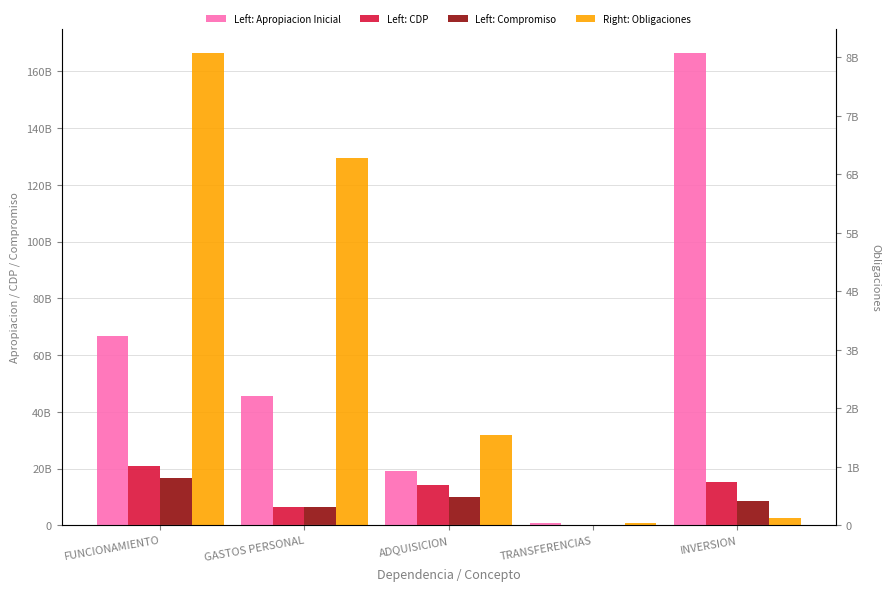

At which label is Compromiso closest to 8313672816?

INVERSION